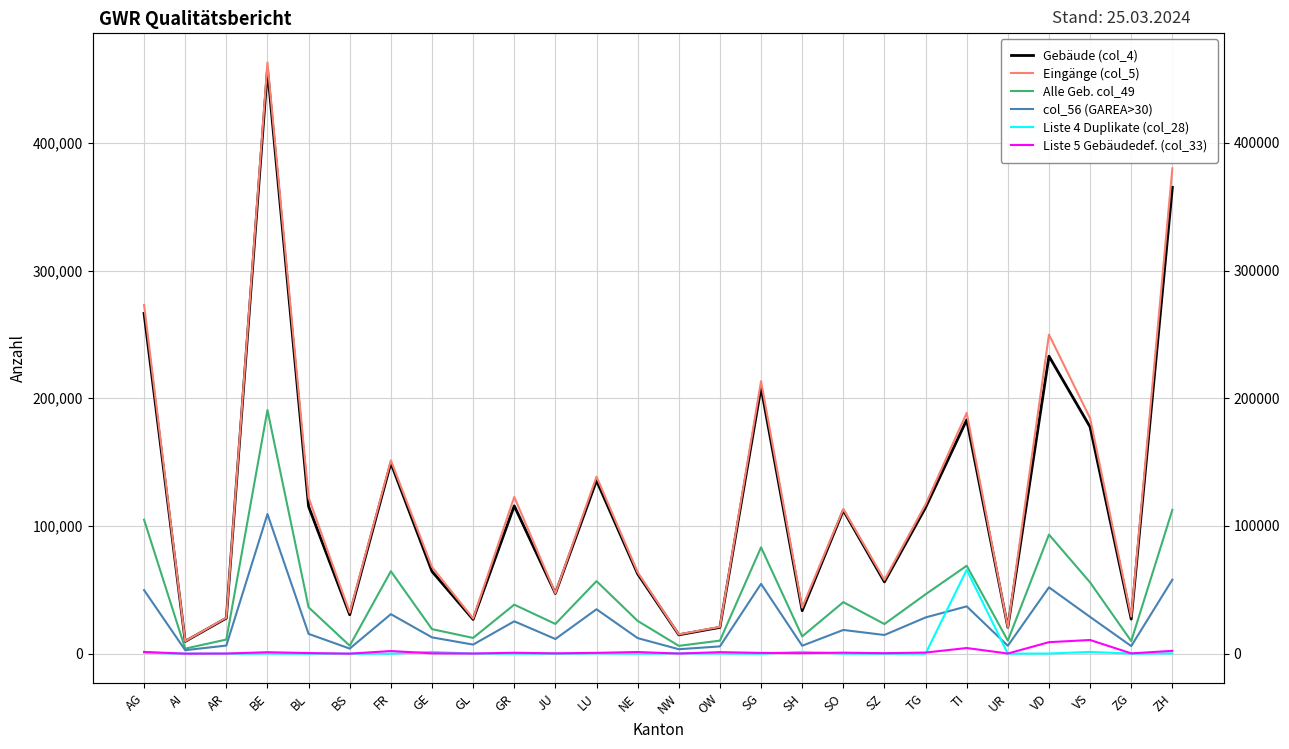

Read the Gebäude (col_4) value at UR.

20675